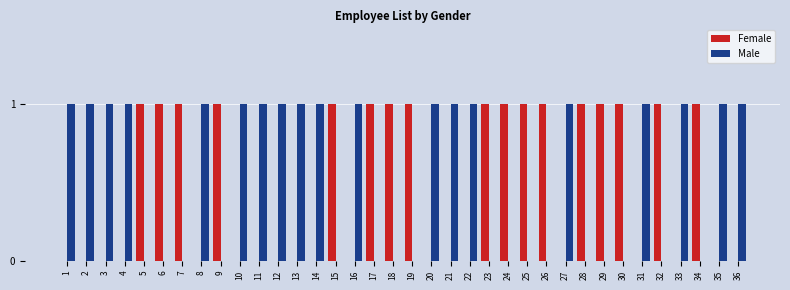

What is the sum of the Female values at 25 and 36?

1